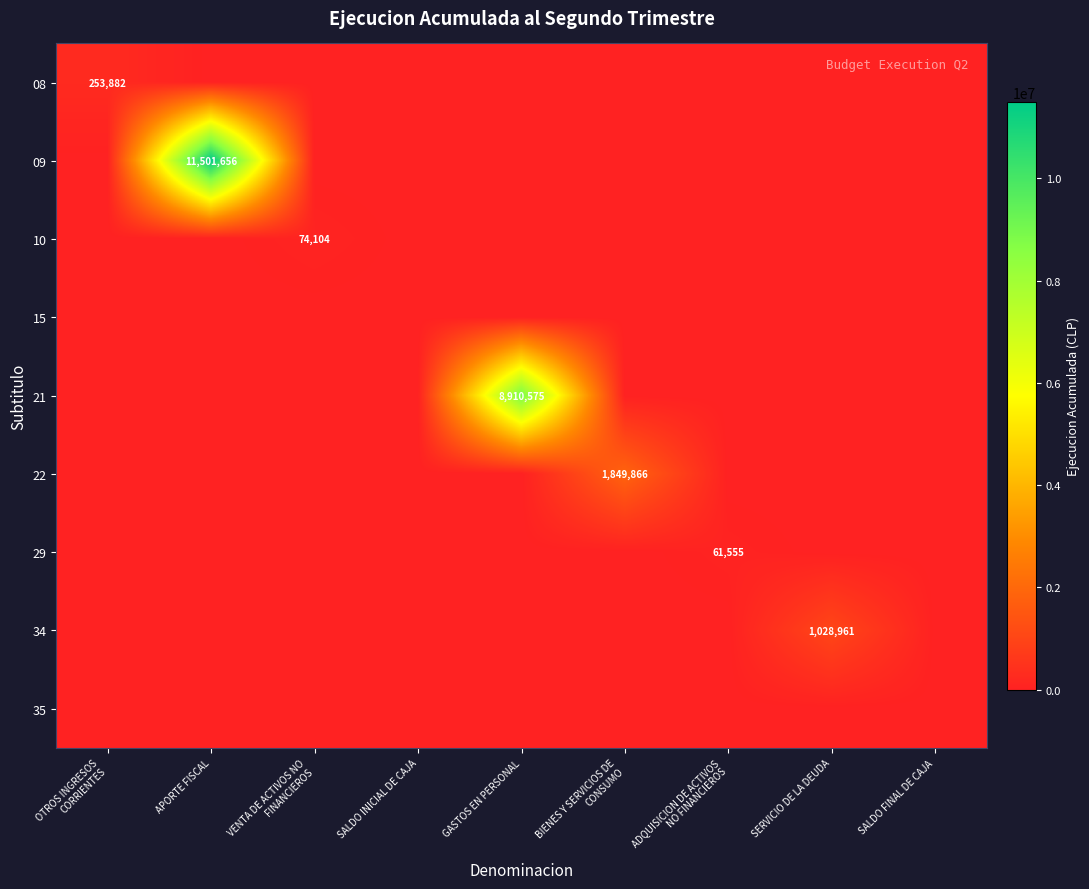

What is the difference between the highest and lowest values at GASTOS EN PERSONAL?

8910575